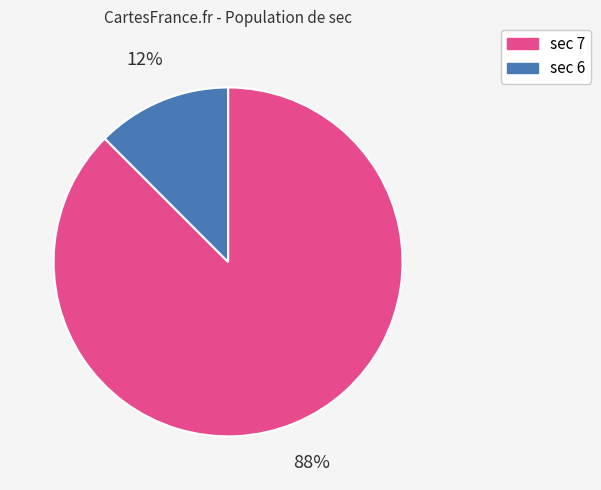

Is there any slice that represents more than half of the pie?

Yes